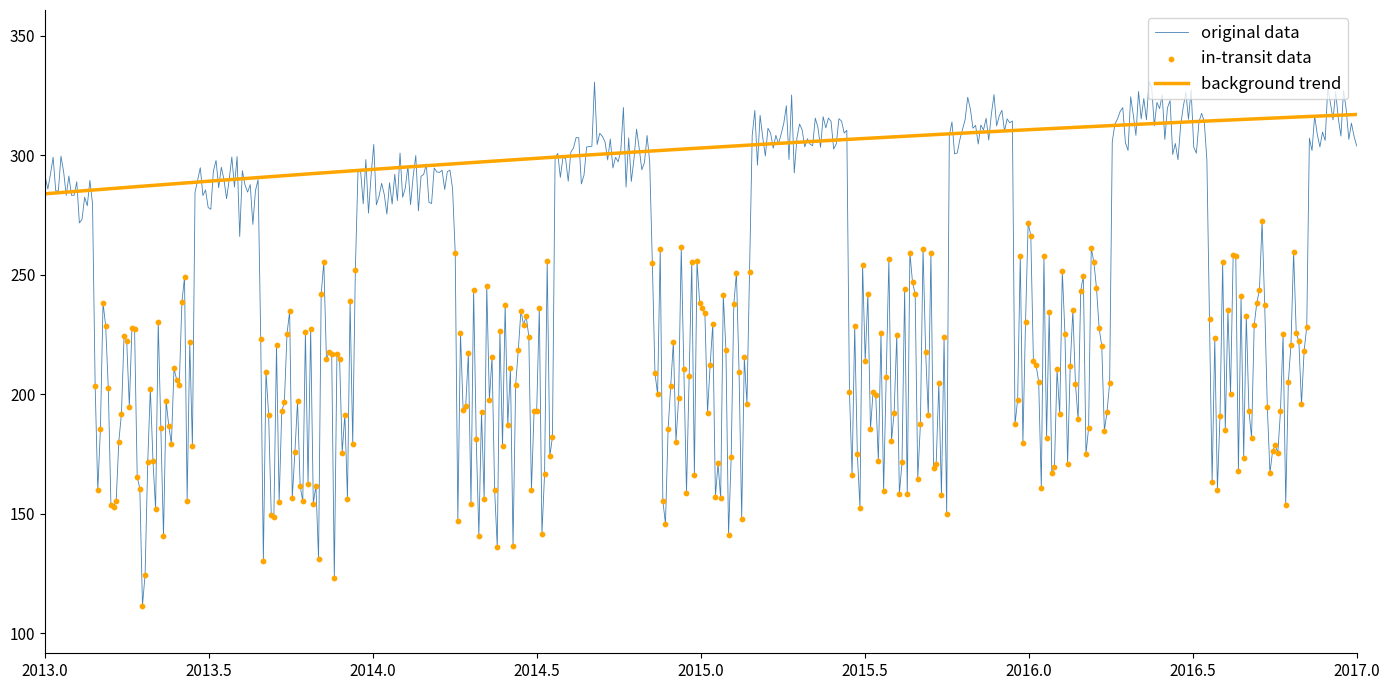

List the series in order of their overall mean, lowest first.

original data, background trend